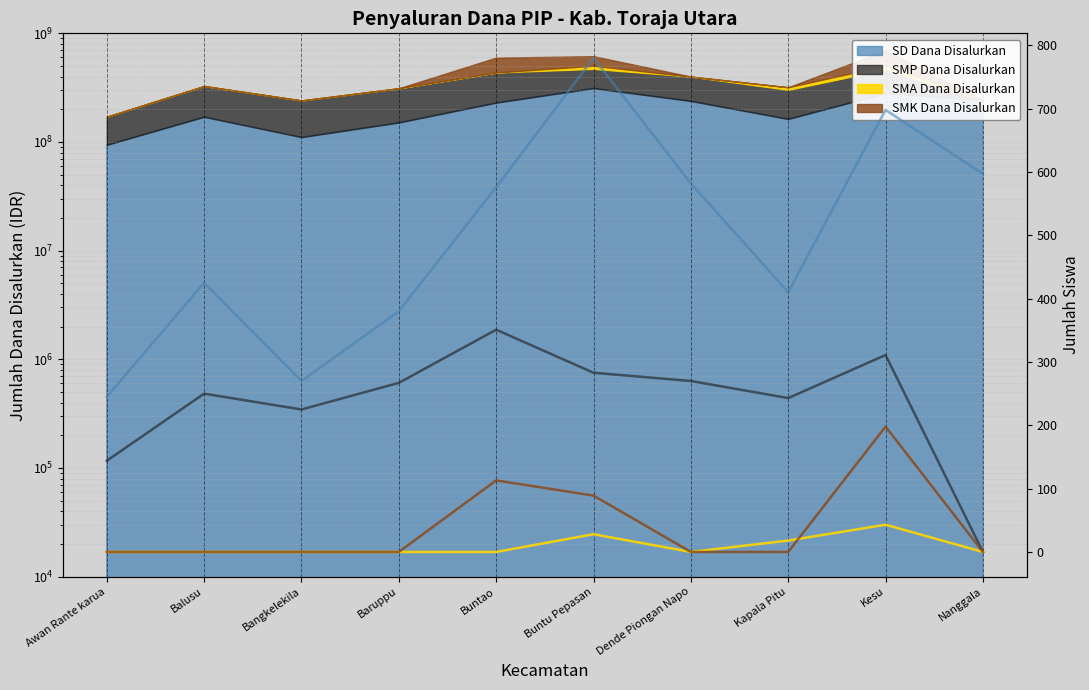

The value of SMA Siswa at Awan Rante karua is 15. True or false?

False